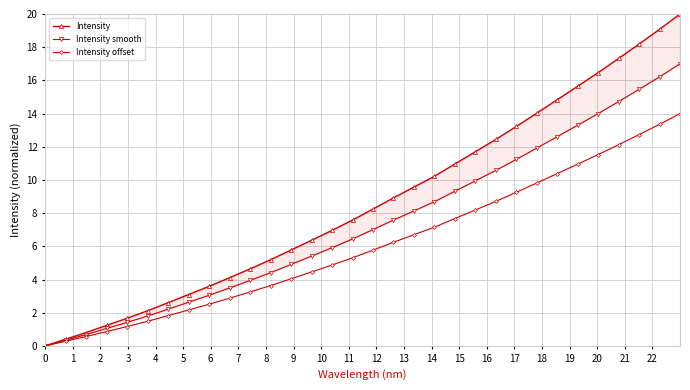

What is the maximum value for Intensity offset?

14.0